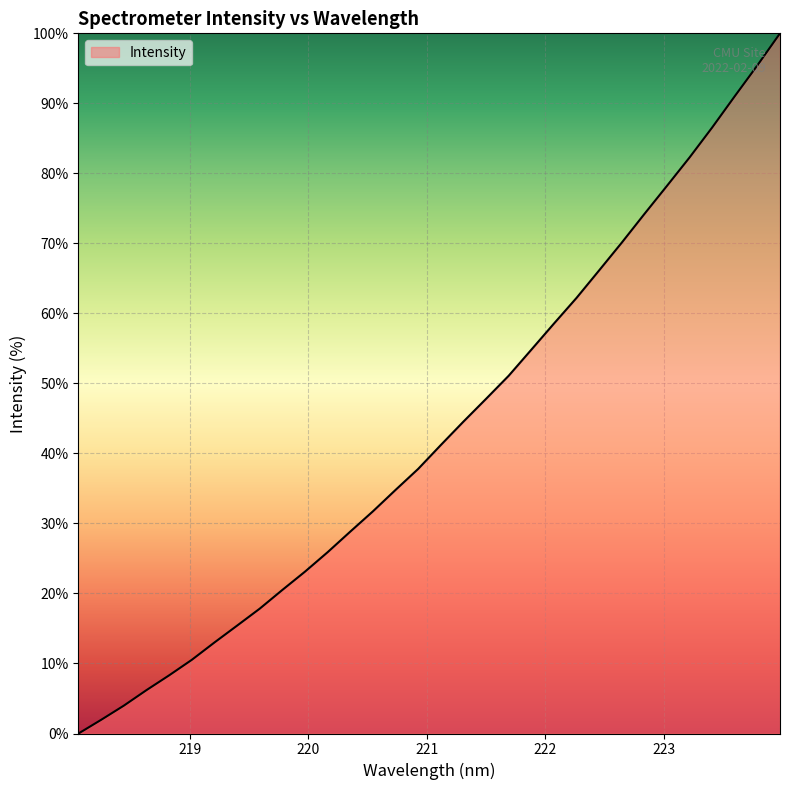

What is the difference between the maximum and minimum values?

100.0